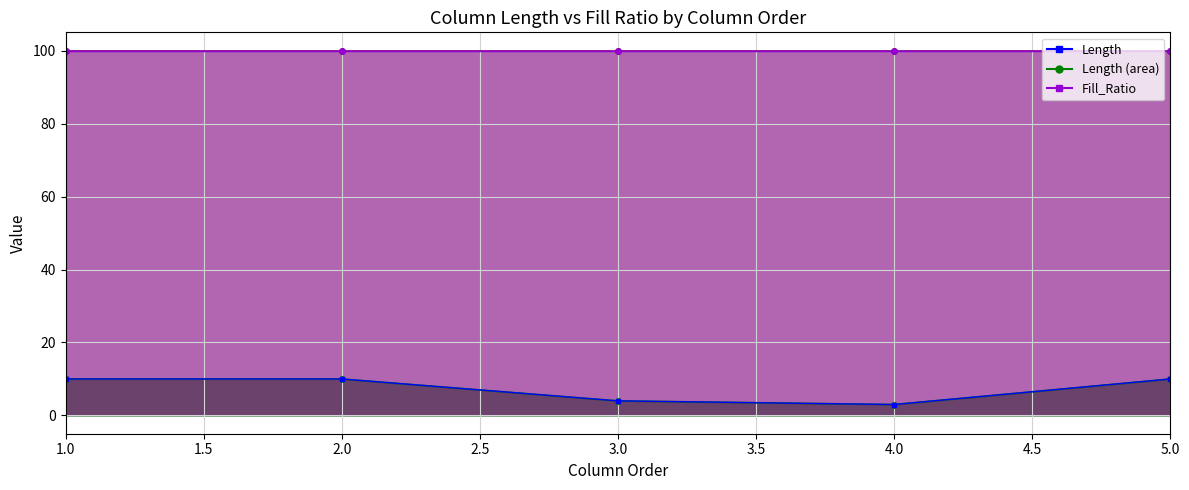

What value does the Fill_Ratio (line) series have at 2.0?

100